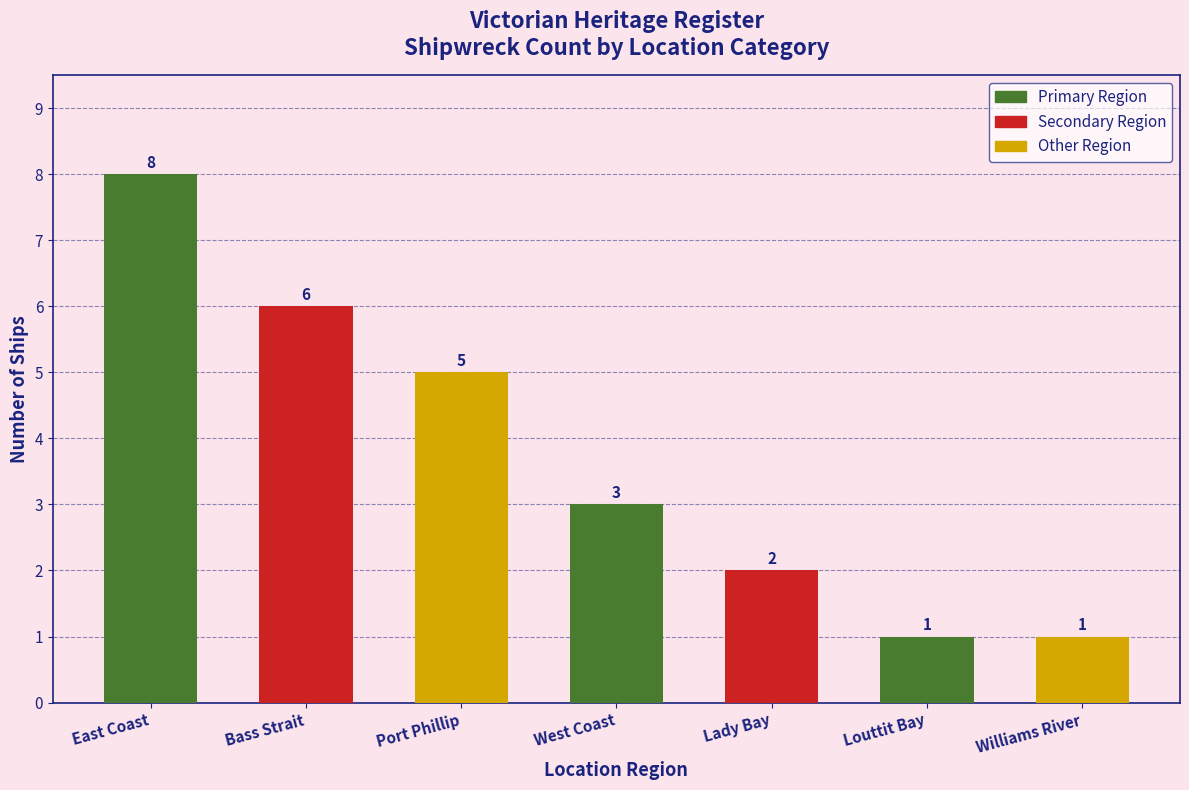

What position from the right is East Coast?

7